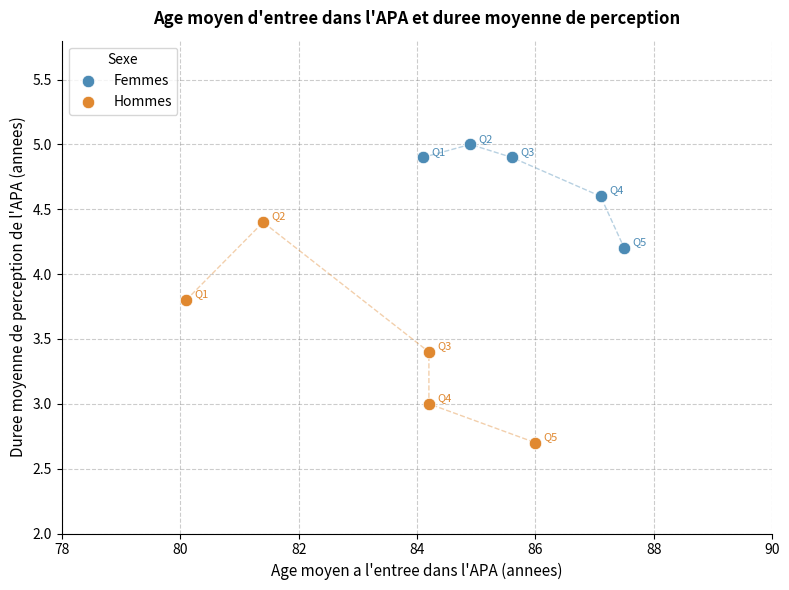

Which series contains the lowest Y value?

Hommes